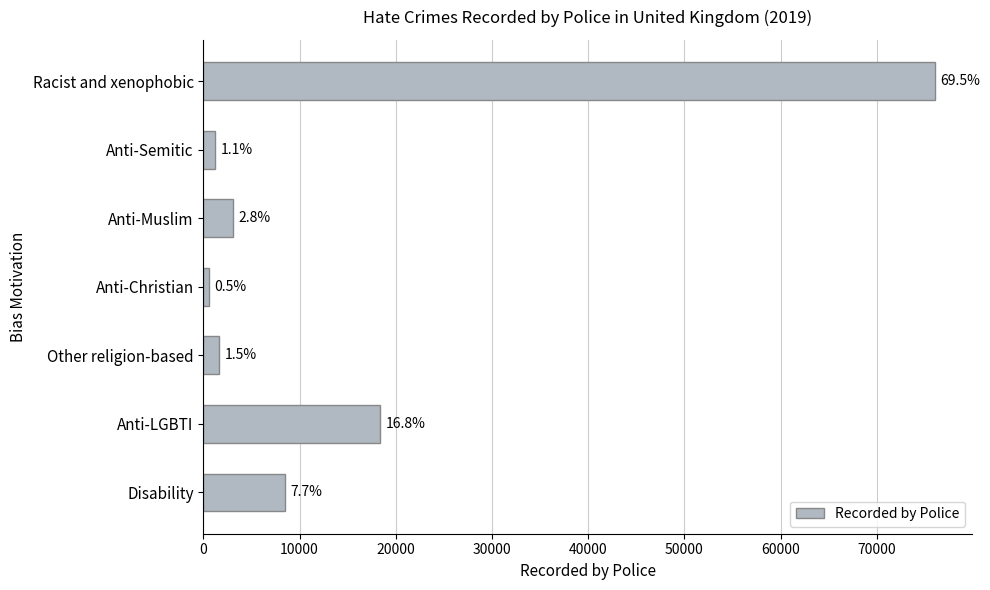

Does the chart contain any negative values?

No